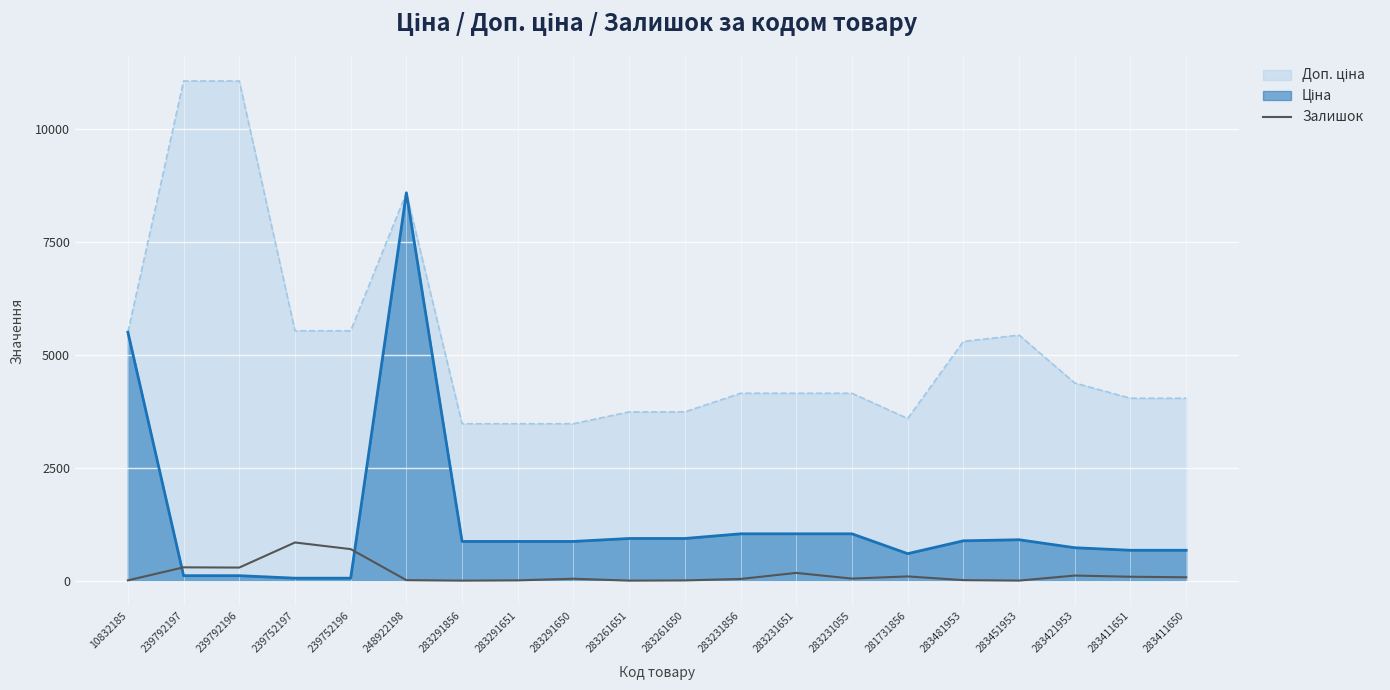

True or false: Залишок has a value of 1.0 at 283261651.

True